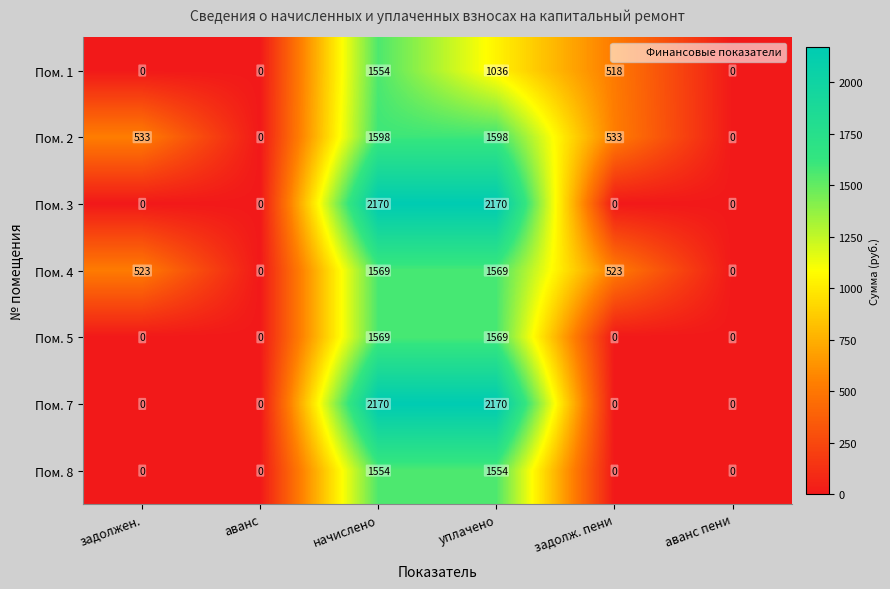

The value of Пом. 8 at уплачено is 2602. True or false?

False